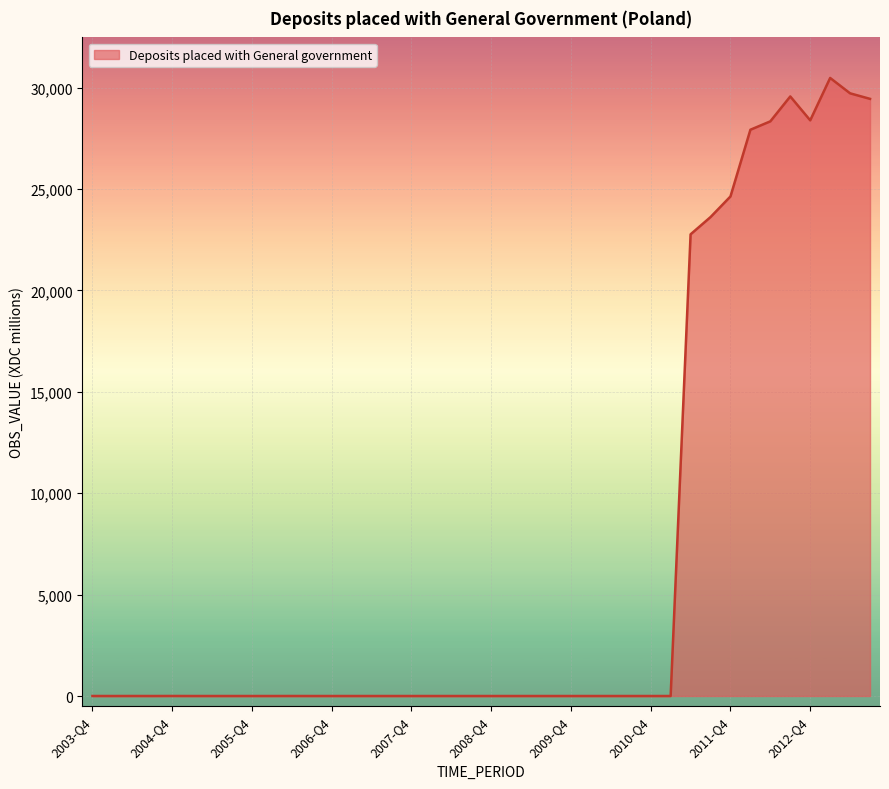

What is the greatest value displayed?

30482